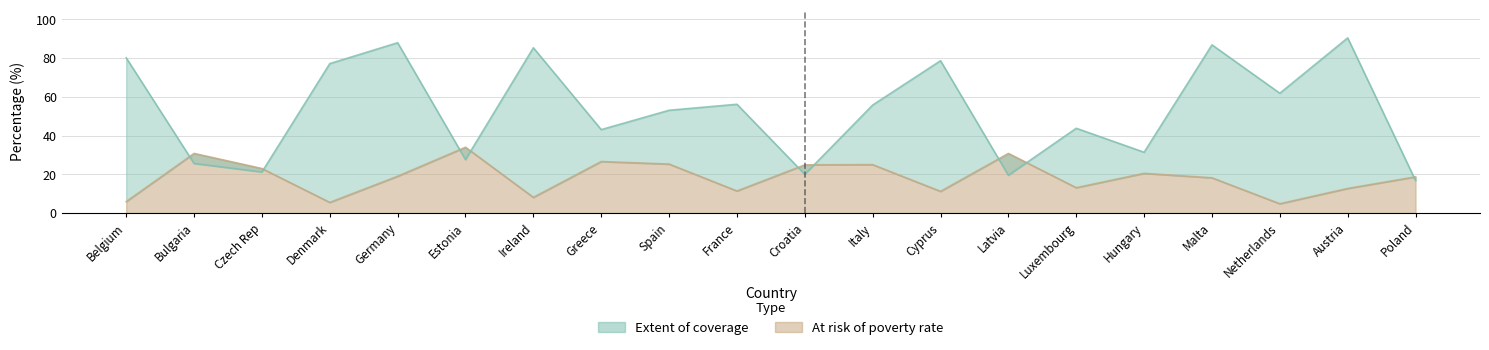

The value of At risk of poverty rate at Czech Rep is 23.0. True or false?

True